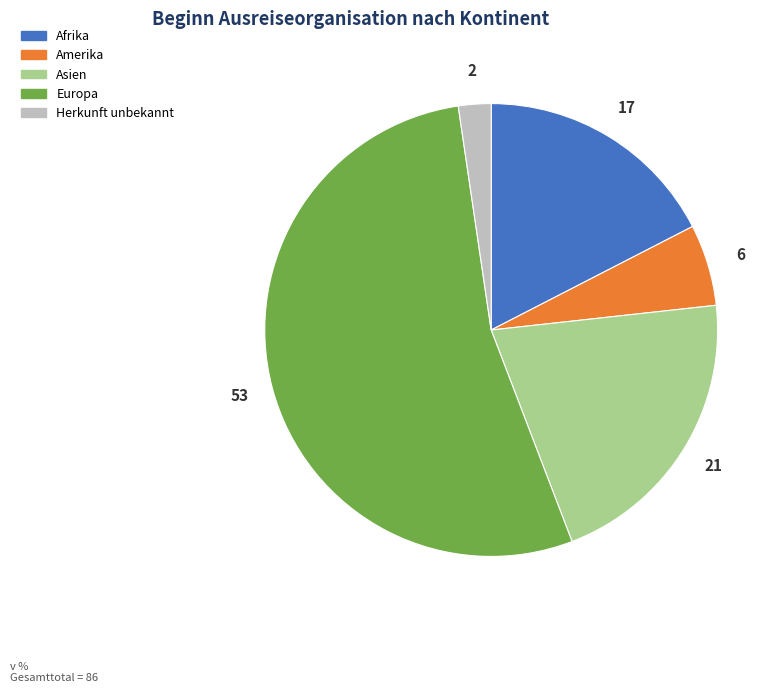

Does any single category account for the majority?

Yes